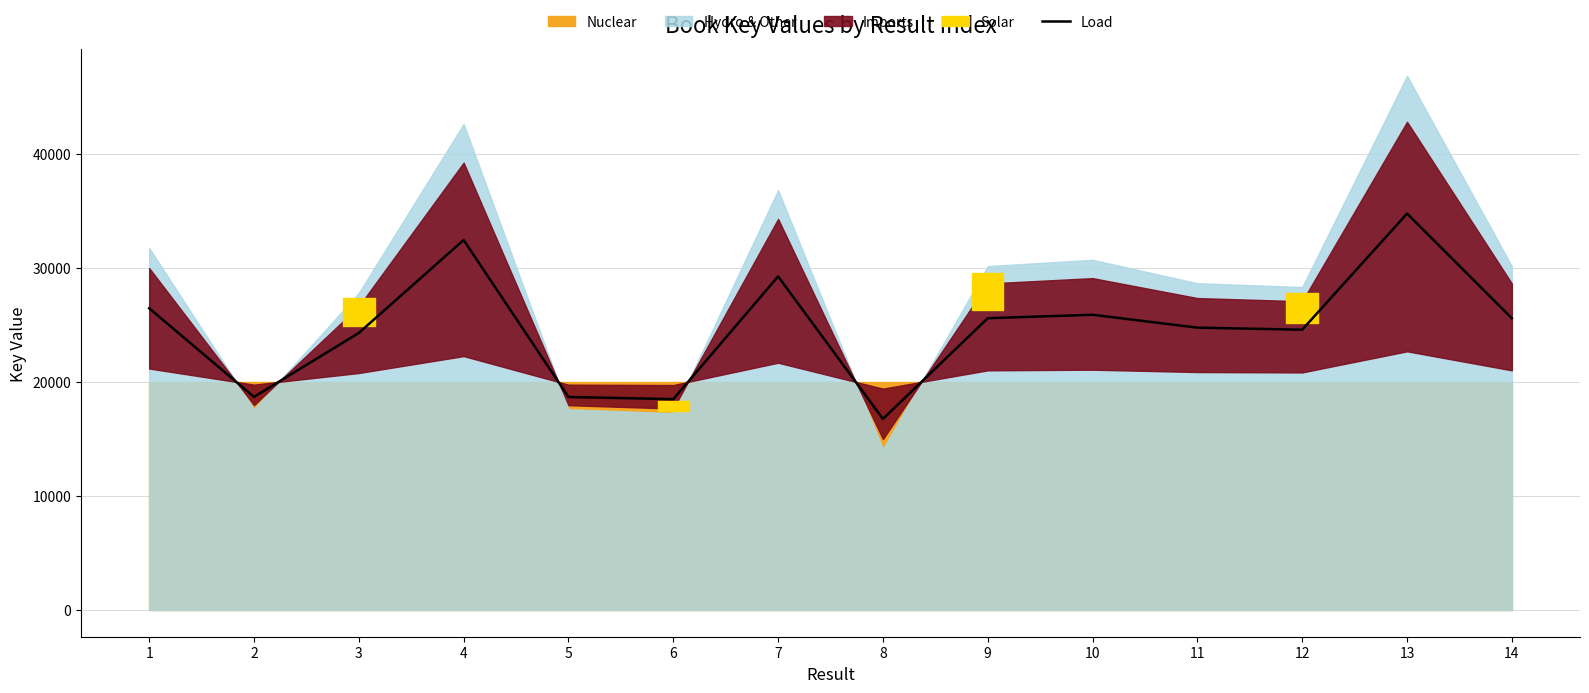

Count the number of categories in the chart.

14